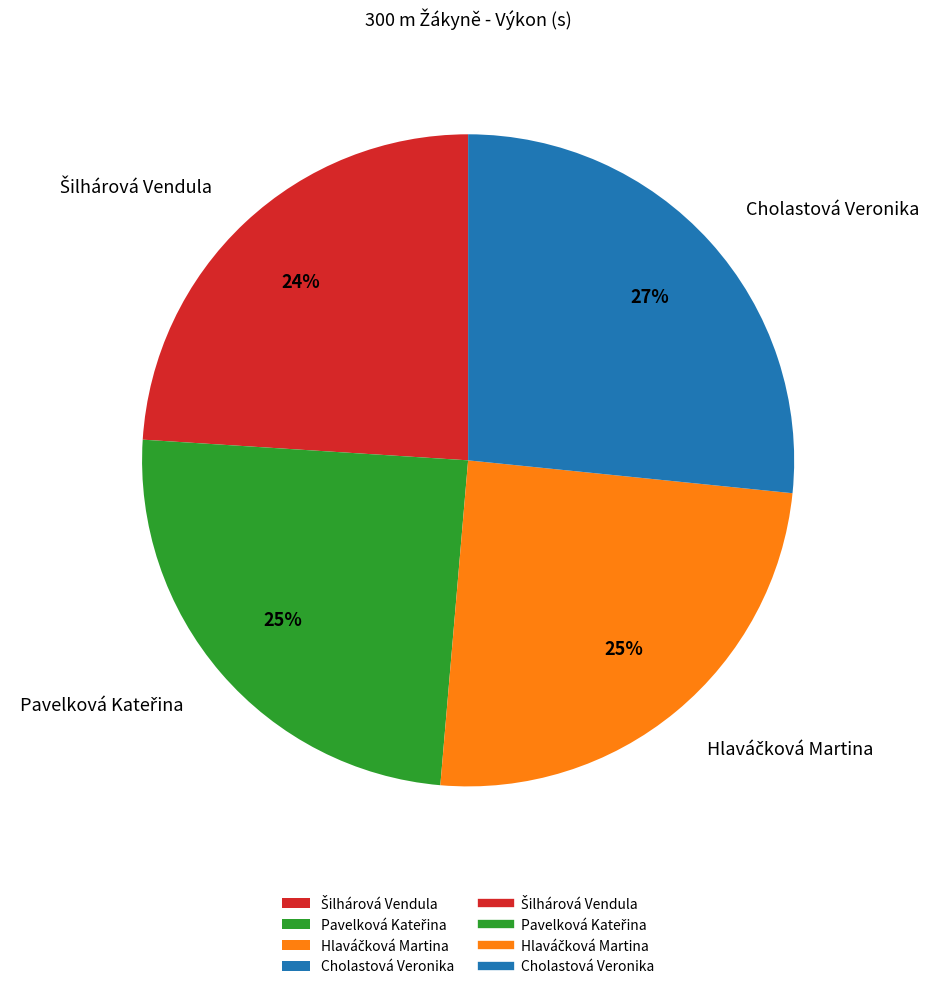

To the nearest percent, what portion does Cholastová Veronika represent?

27%